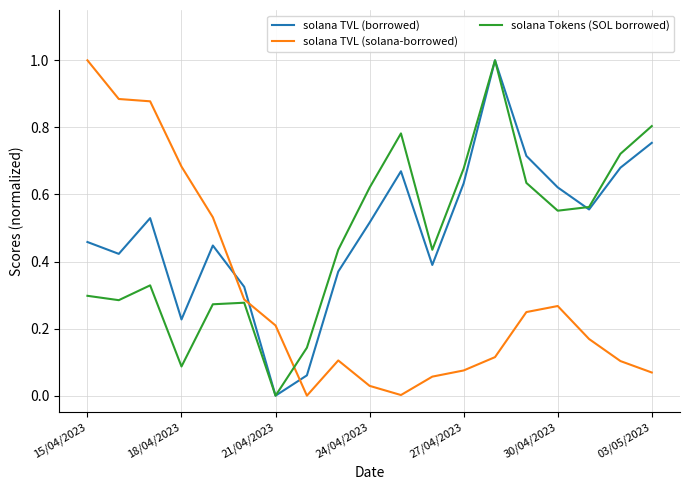

Count the number of categories in the chart.

19